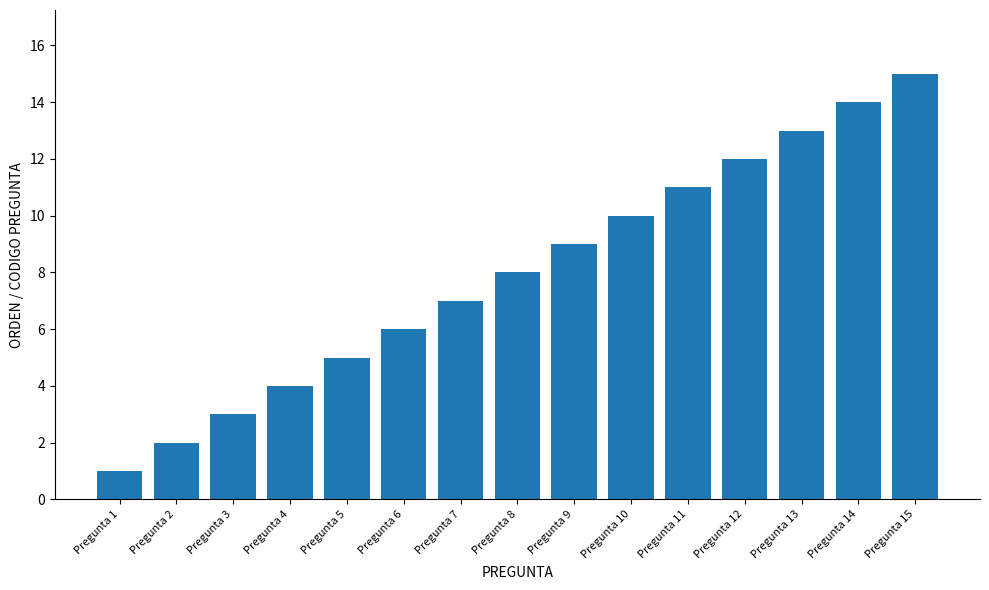

Reading left to right, extract all data points from this chart.

Pregunta 1=1	Pregunta 2=2	Pregunta 3=3	Pregunta 4=4	Pregunta 5=5	Pregunta 6=6	Pregunta 7=7	Pregunta 8=8	Pregunta 9=9	Pregunta 10=10	Pregunta 11=11	Pregunta 12=12	Pregunta 13=13	Pregunta 14=14	Pregunta 15=15